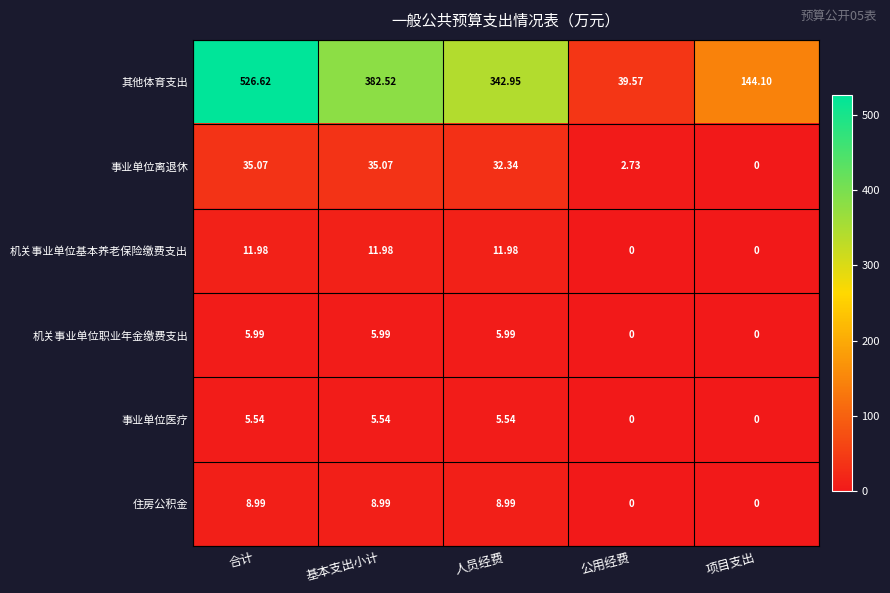

Which series changed the most between 人员经费 and 公用经费?

其他体育支出